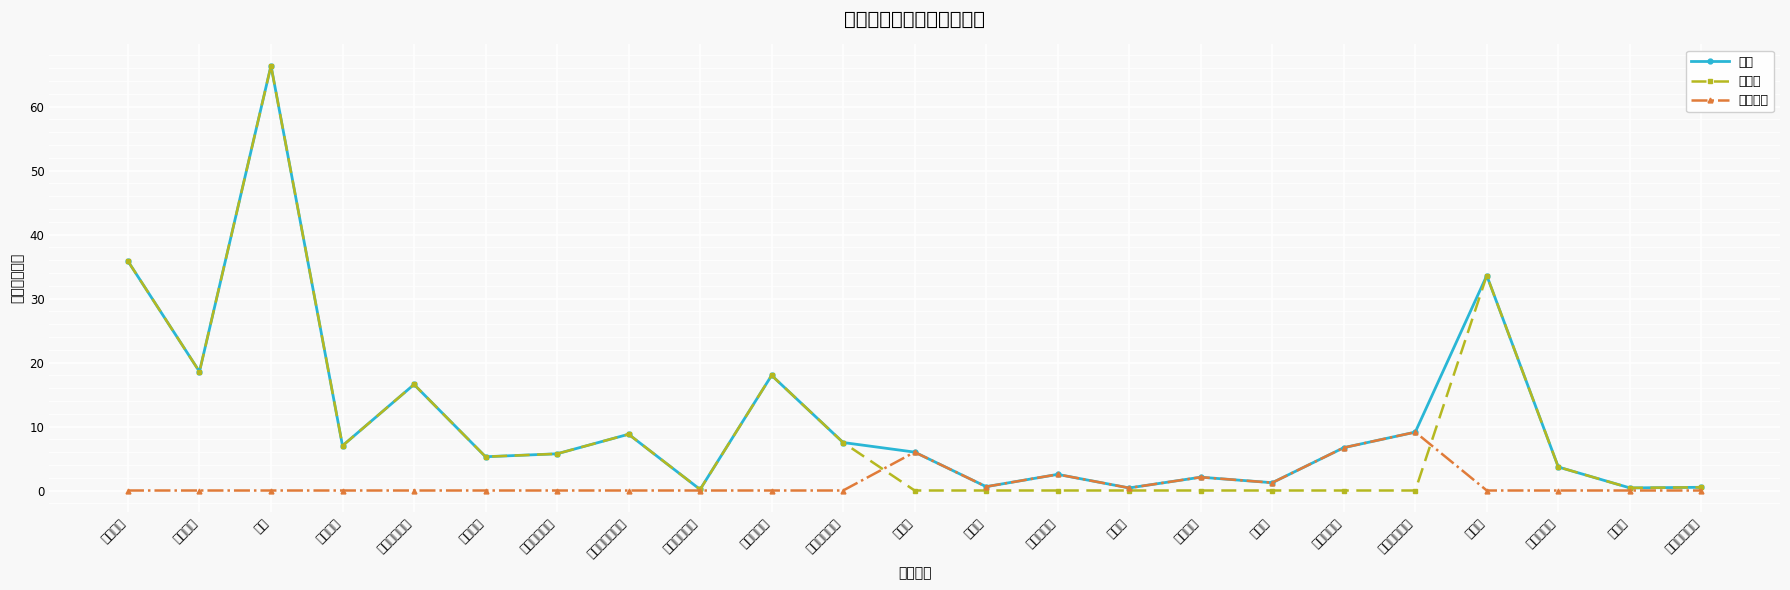

What is the difference between the second highest and minimum values in the 人员类 series?

35.8